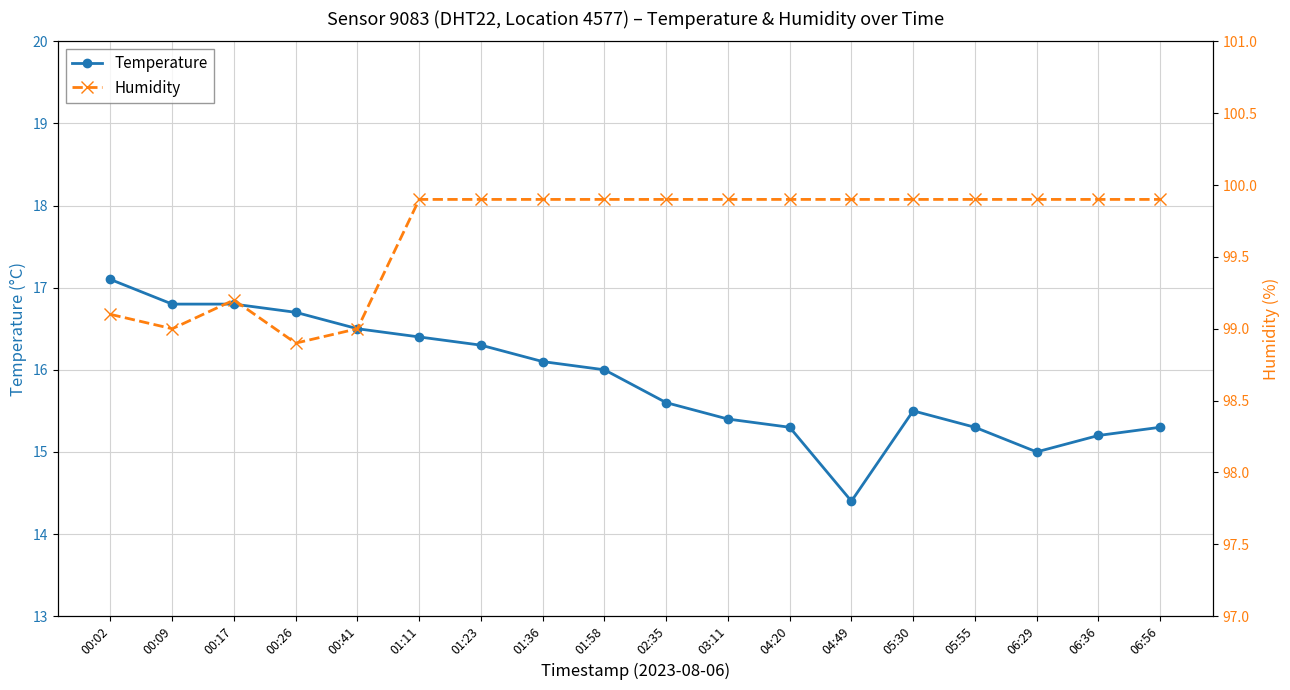

Read the Humidity value at 01:36.

99.9